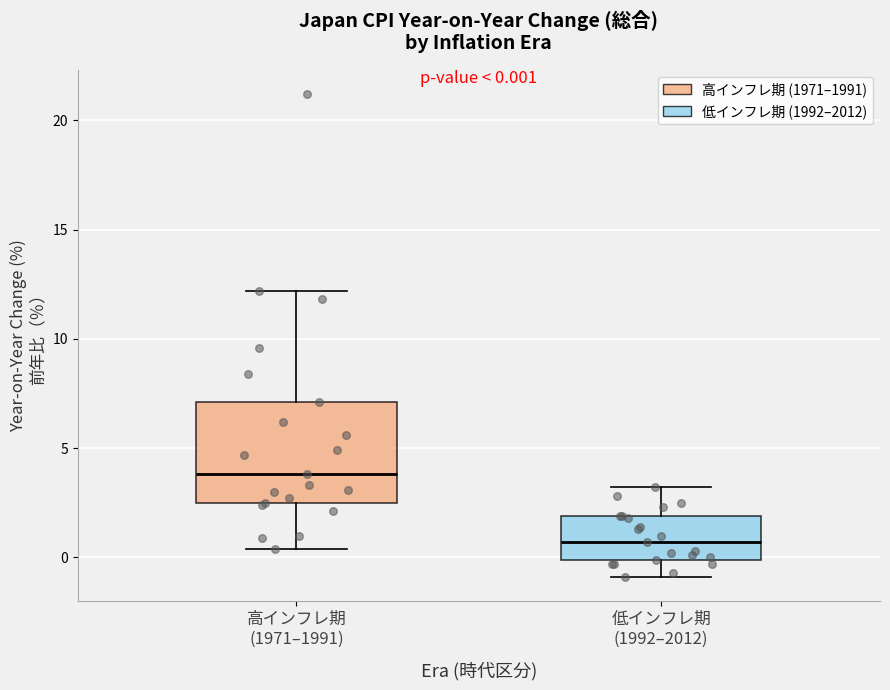

Which box's median line is the highest?

高インフレ期 (1971–1991)